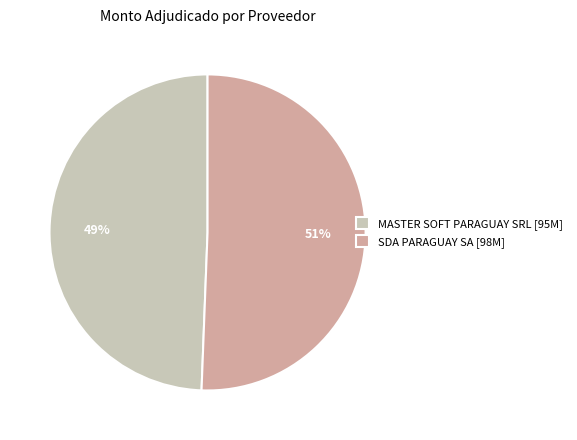

Is the sum of SDA PARAGUAY SA [98M] and MASTER SOFT PARAGUAY SRL [95M] greater than half?

Yes